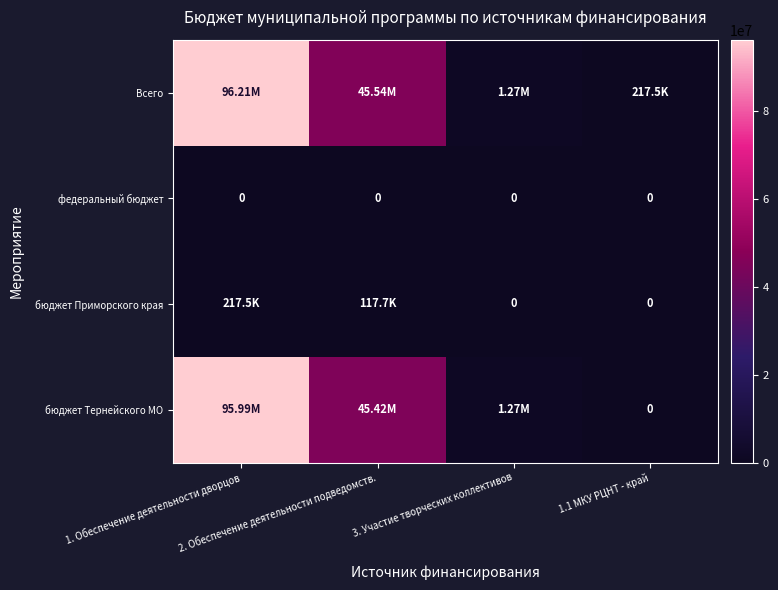

How many data points does each series have?

4